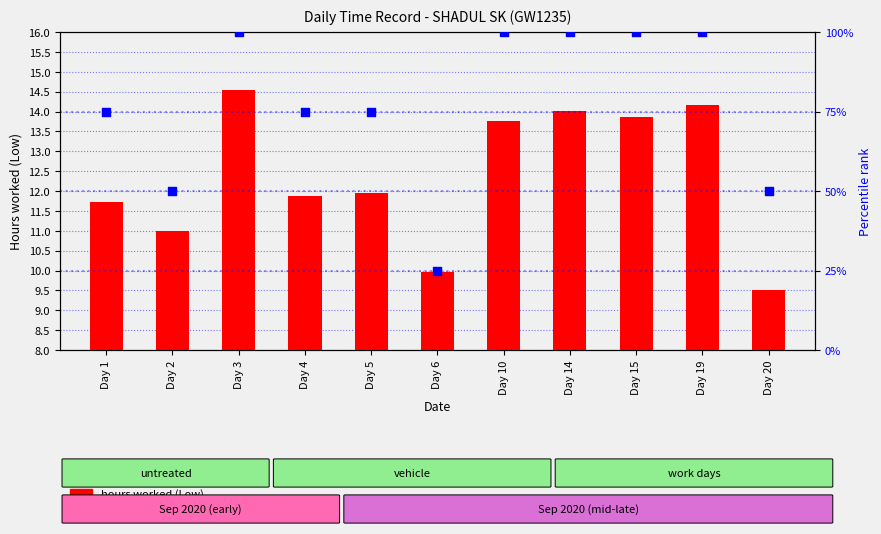

At which category is the sum across all series the highest?

Day 3